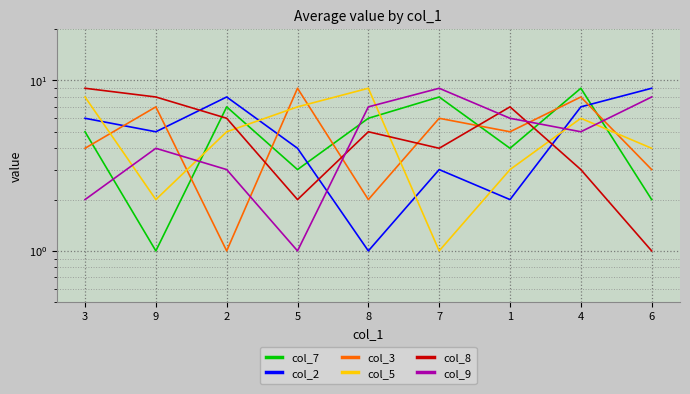

How many interior local valleys does the col_8 series have?

2